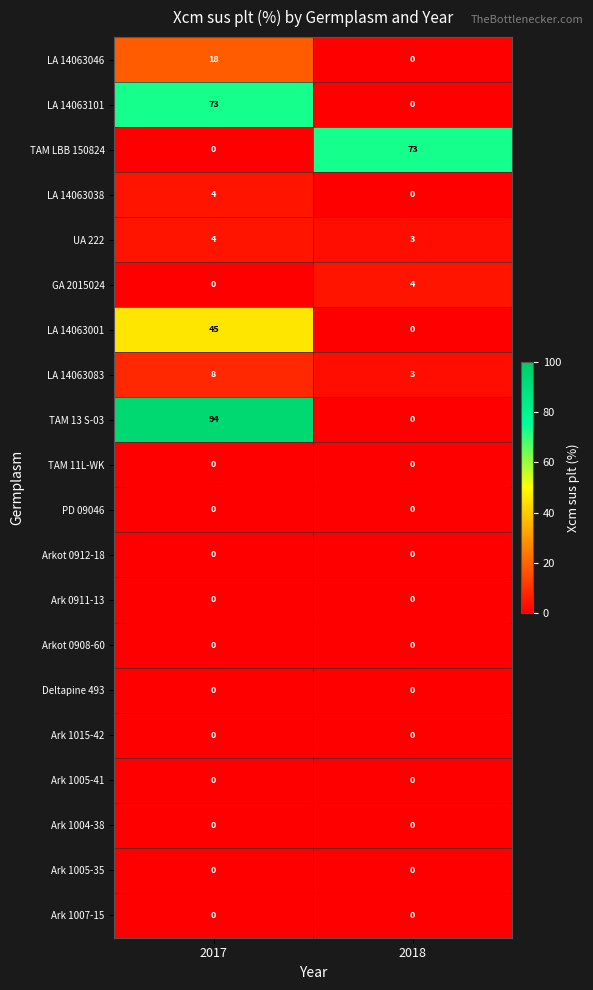

Between 2017 and 2018, which series saw the biggest shift?

TAM 13 S-03